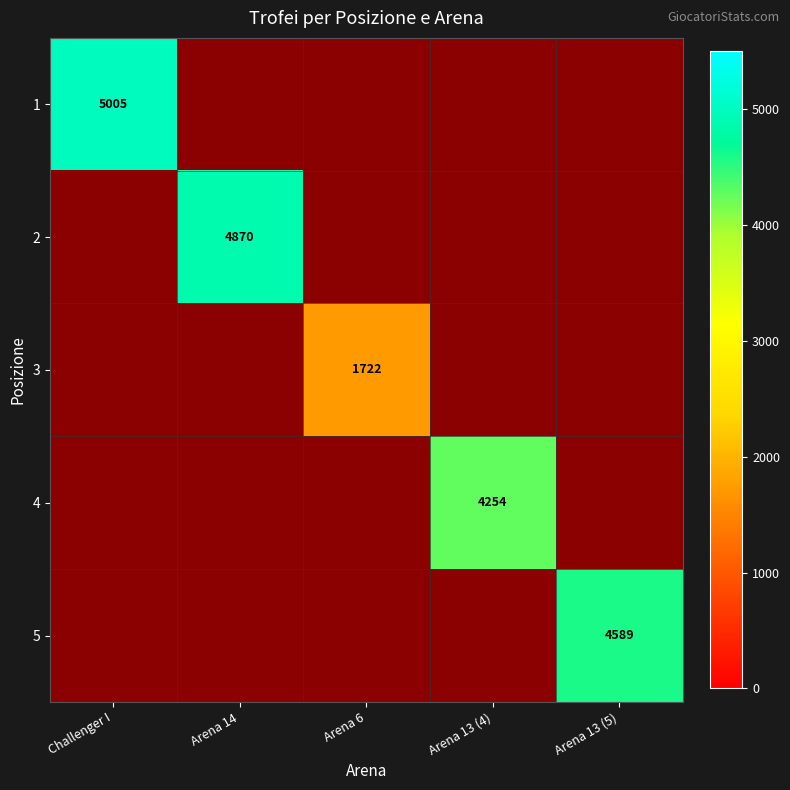

At which category does the chart reach its minimum across all series?

Arena 14